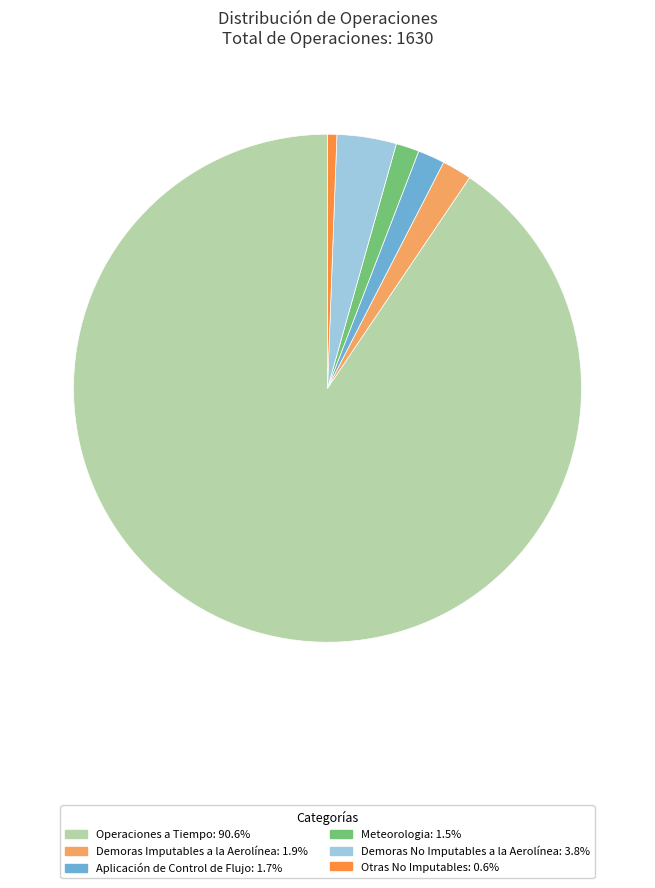

Does any single category account for the majority?

Yes